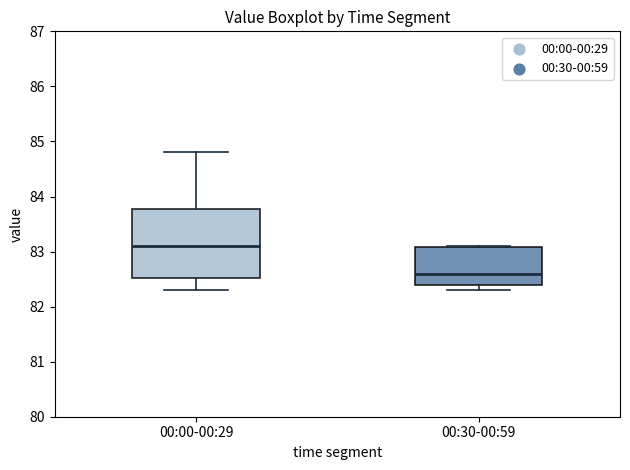

Where does the median line of the box for 00:30-00:59 sit on the y-axis? The values are not printed on the chart, so give them approximately, as read against the axis.

82.6